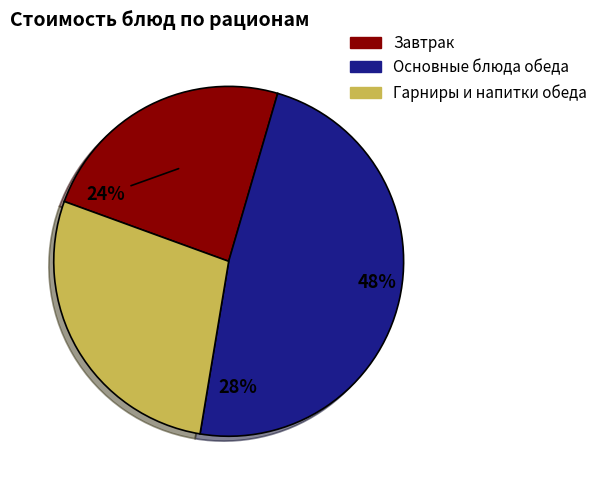

Is there a majority slice in this chart?

No